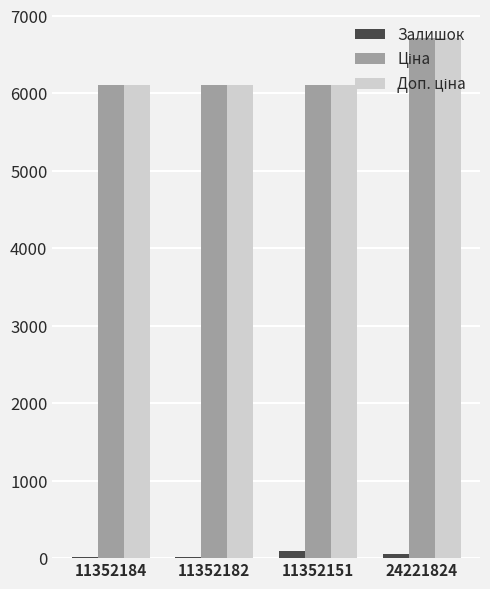

At which category is the sum across all series the highest?

24221824